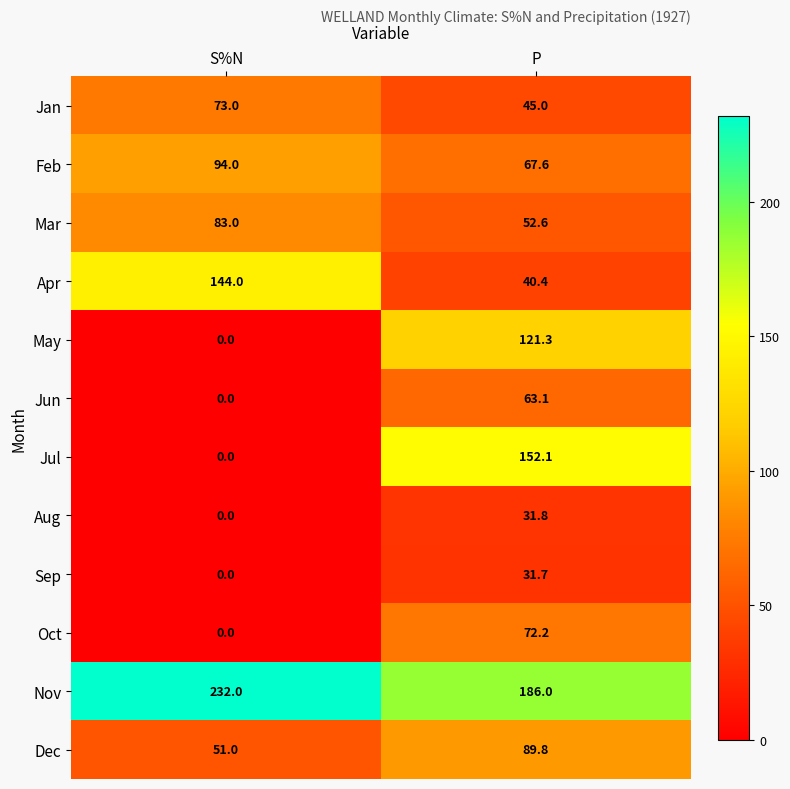

Rank the series at P from highest to lowest value.

Nov, Jul, May, Dec, Oct, Feb, Jun, Mar, Jan, Apr, Aug, Sep